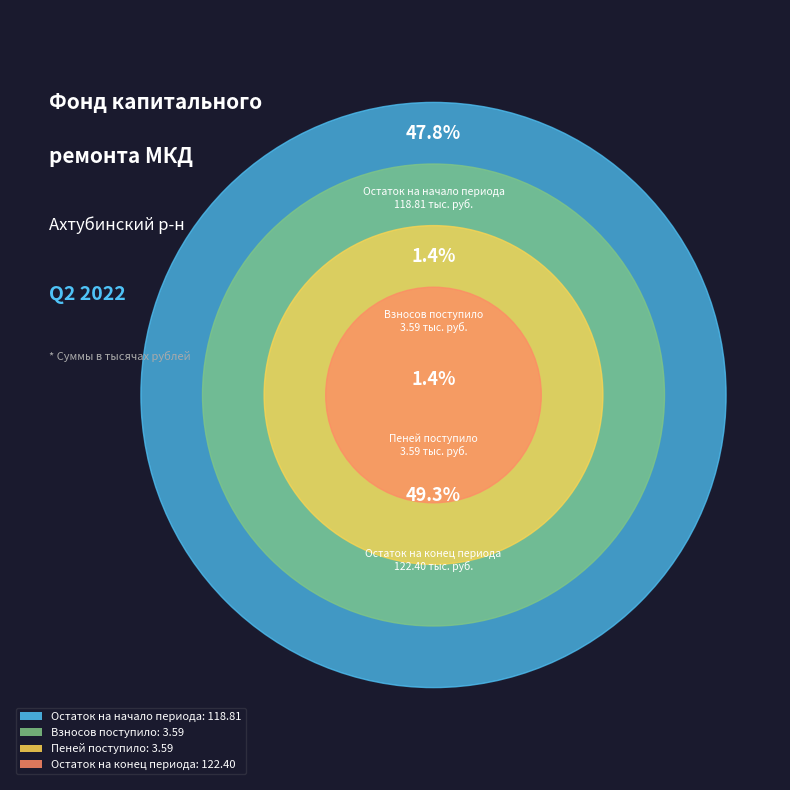

To the nearest percent, what portion does Пеней поступило represent?

1%